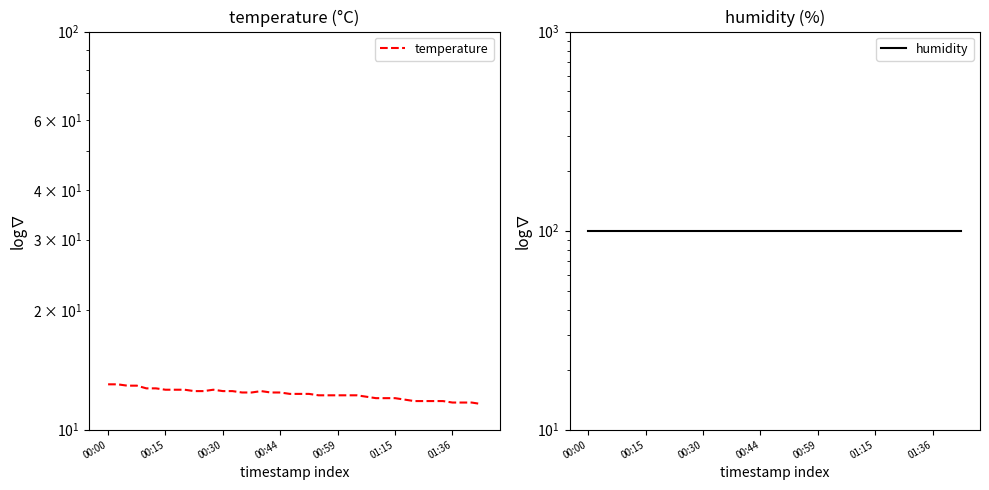

What is the difference between the second highest and minimum values in the temperature series?

1.4